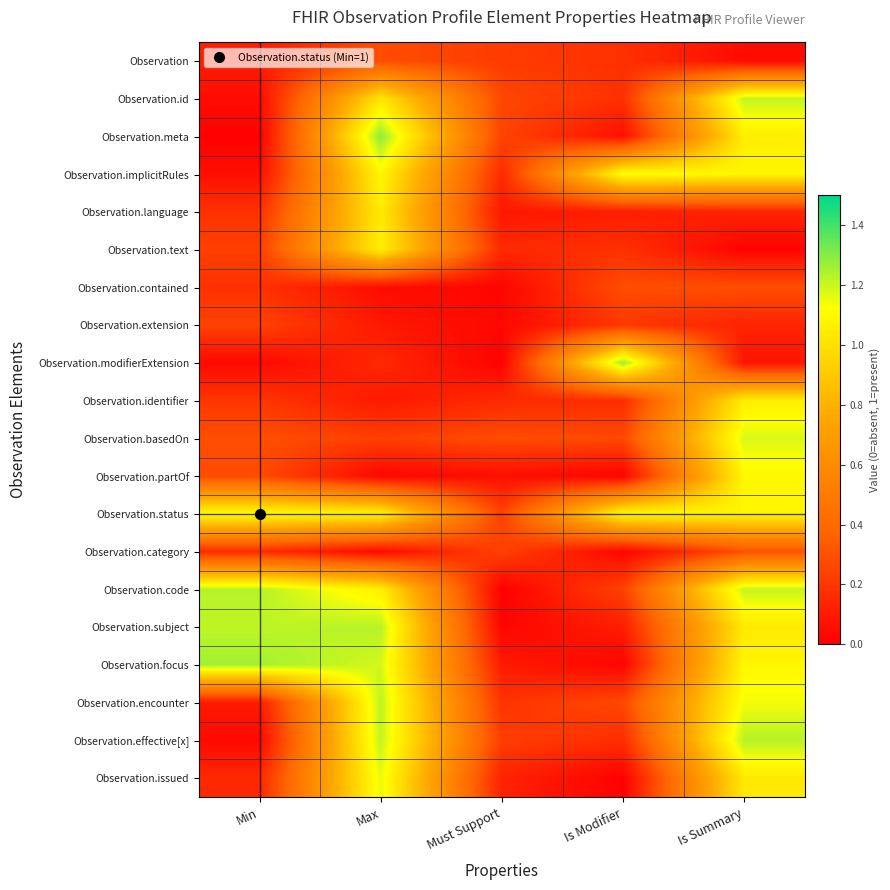

Which label corresponds to the smallest value in the chart?

Must Support